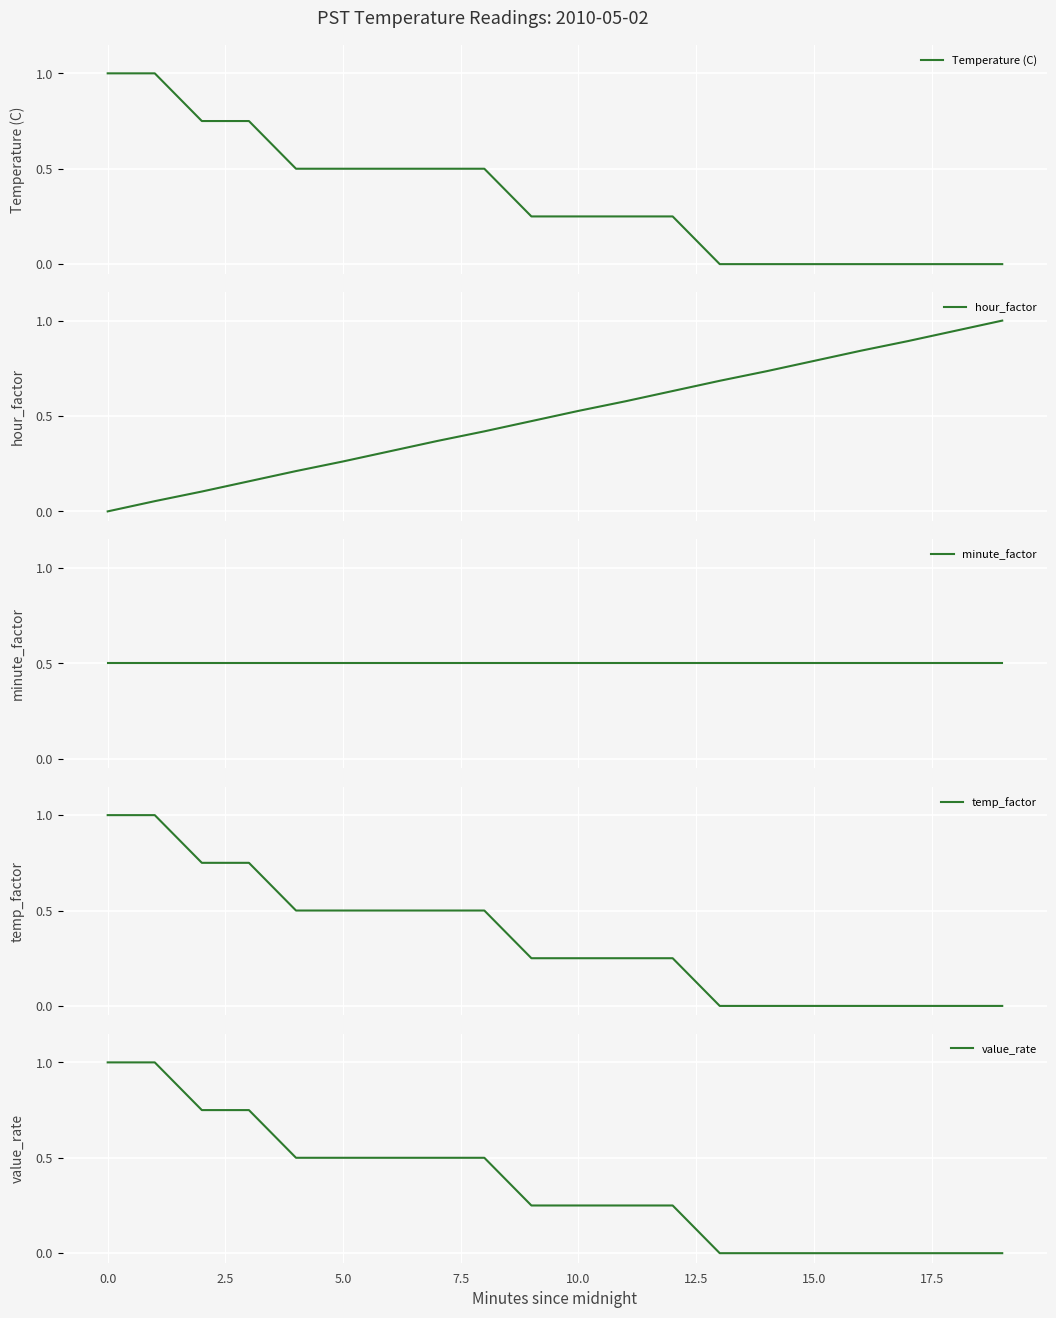

What are all the series names shown in the legend?

Temperature (C), hour_factor, minute_factor, temp_factor, value_rate